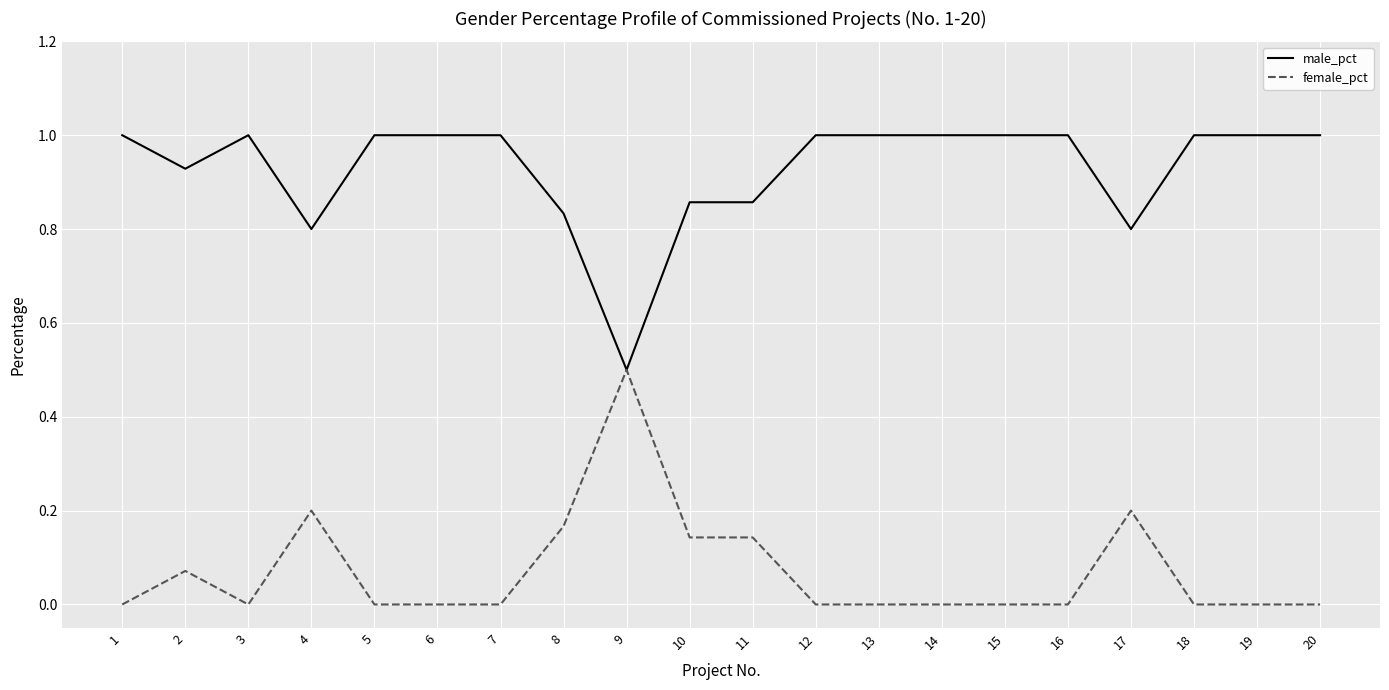

At 20, list the series in order from largest to smallest.

male_pct, female_pct